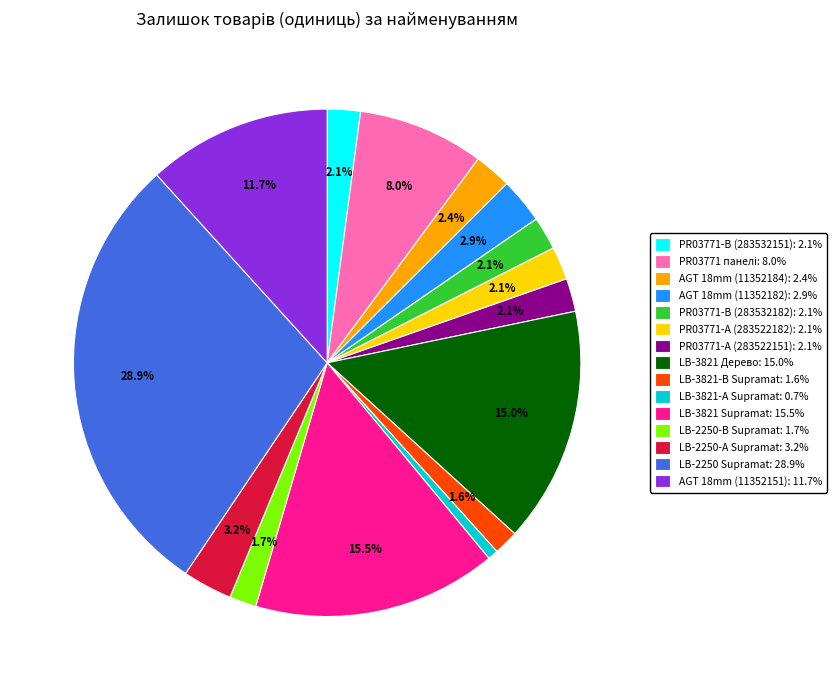

How many segments does this pie chart have?

15